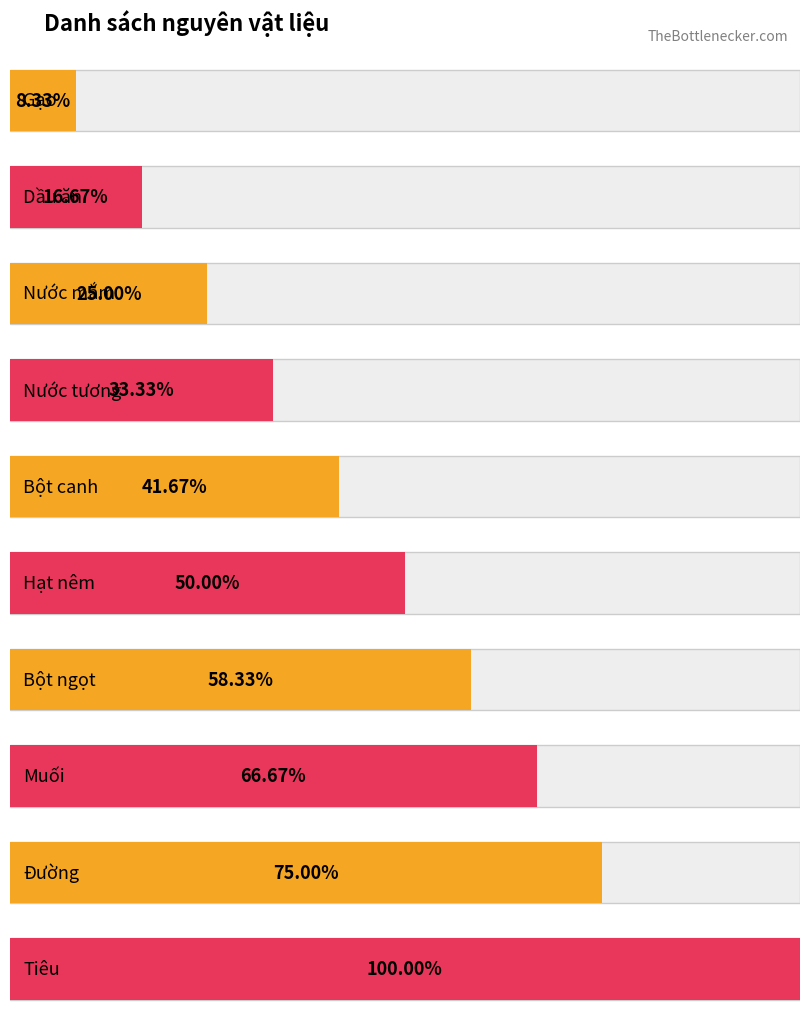

Approximately how many times larger is the value at Nước tương compared to Hạt nêm?

0.7